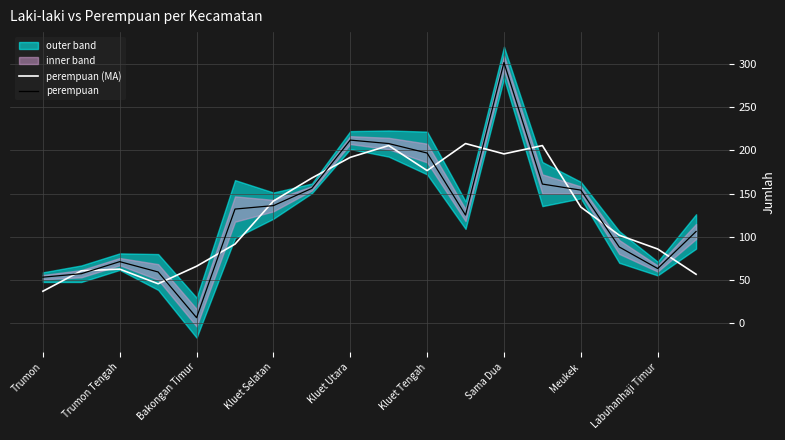

What position from the left is Trumon?

1